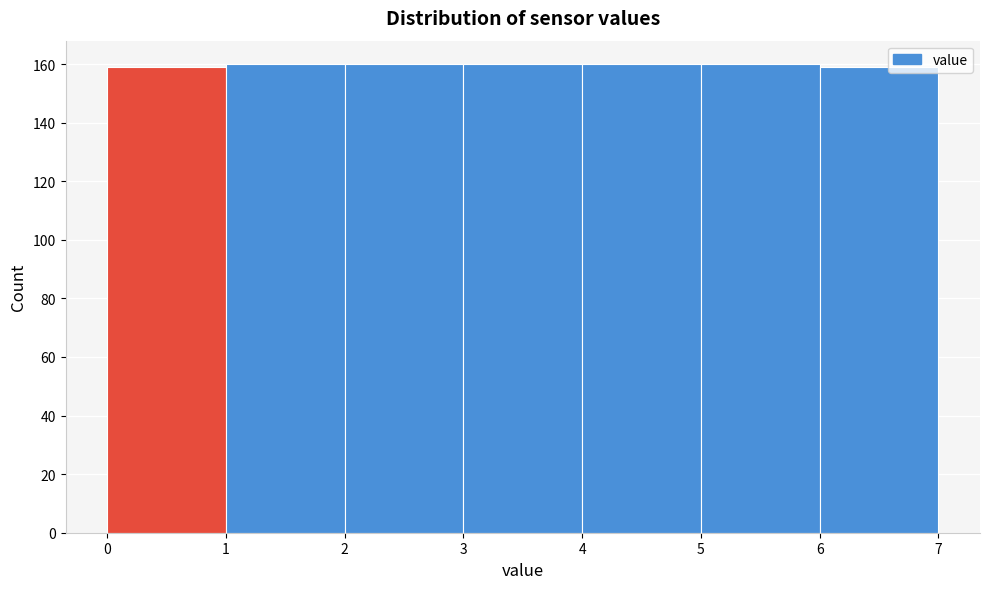

Reading left to right, list every bar in this chart as the range it spans on the x-axis followed by its height. The values are not printed on the chart, so give them approximately, as read against the axis.

0 to 1: 160
1 to 2: 160
2 to 3: 160
3 to 4: 160
4 to 5: 160
5 to 6: 160
6 to 7: 160